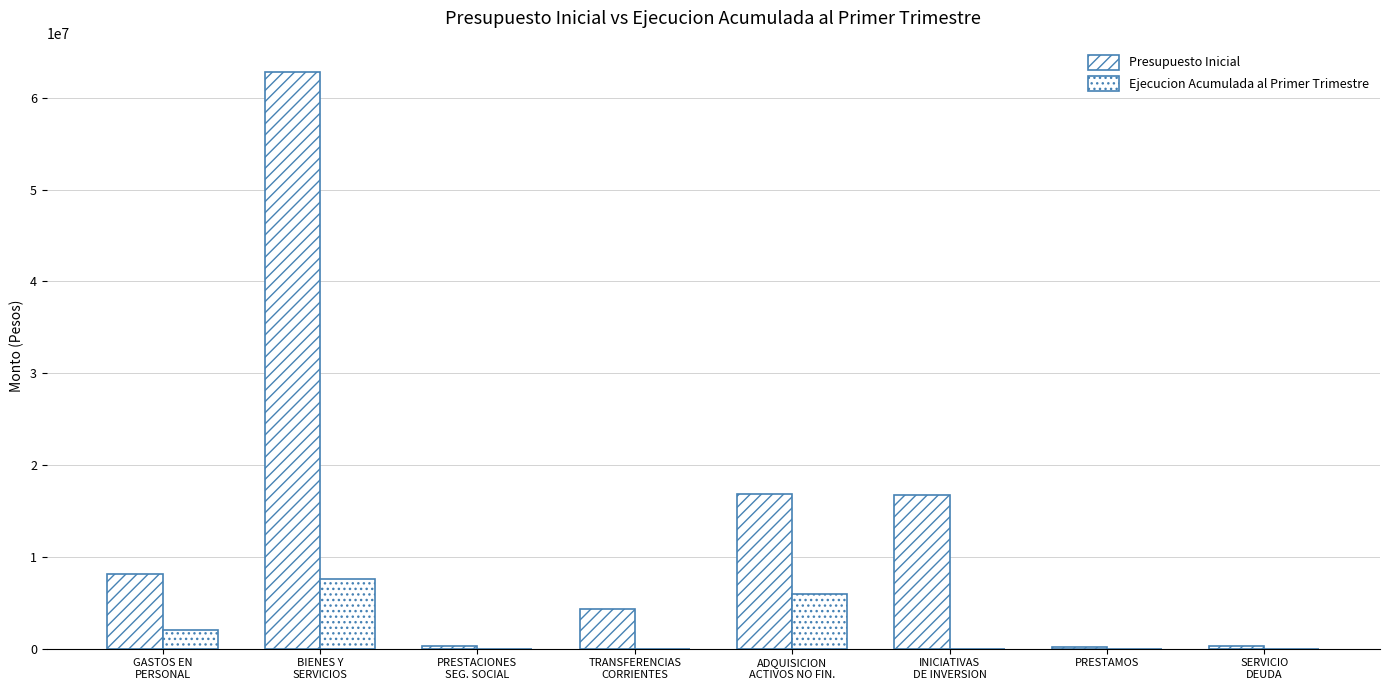

Between GASTOS EN
PERSONAL and PRESTAMOS, which series saw the biggest shift?

Presupuesto Inicial